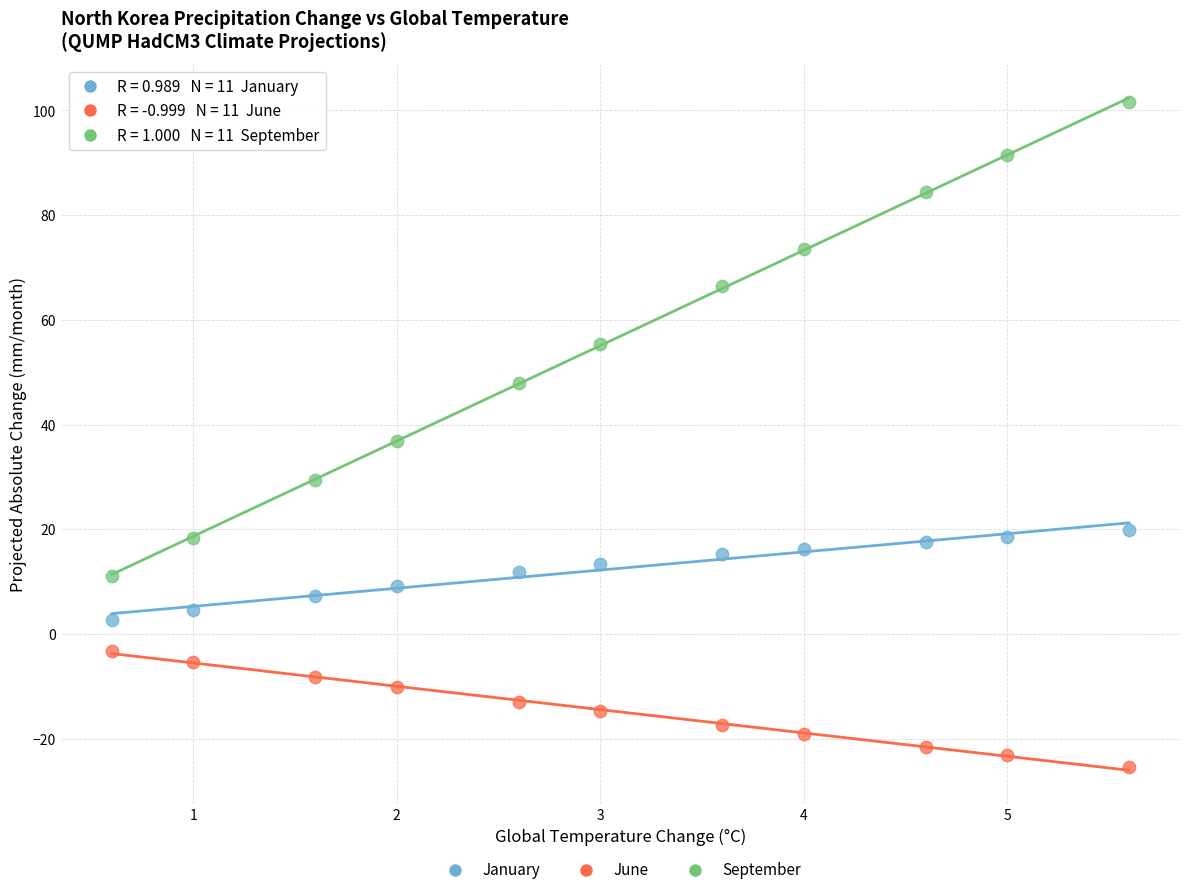

Across all data points, what is the range of Y values (max minus min)?

127.2